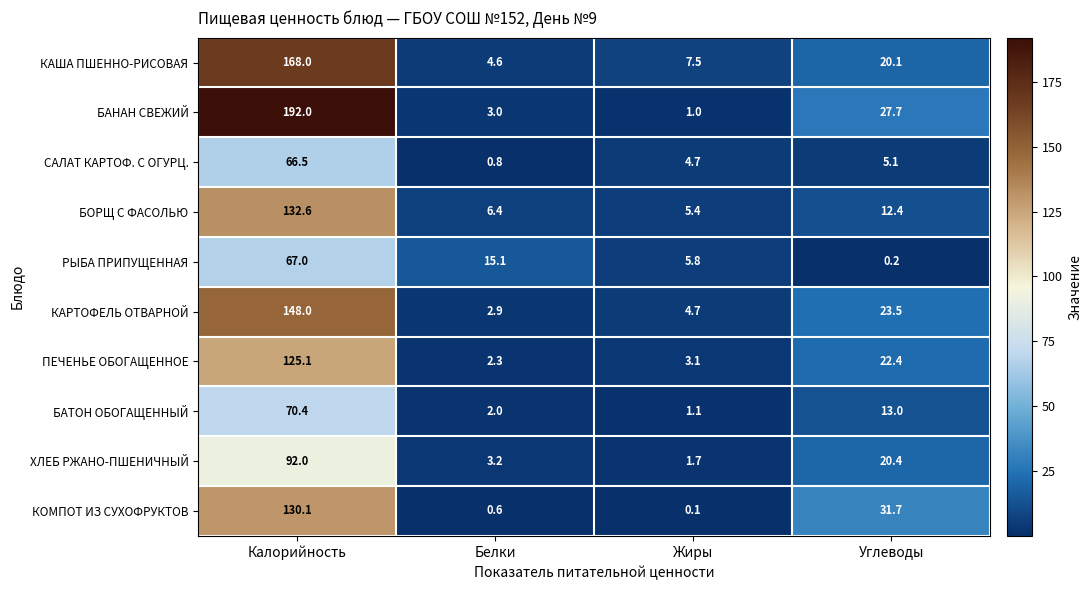

Which label corresponds to the smallest value in the chart?

Жиры